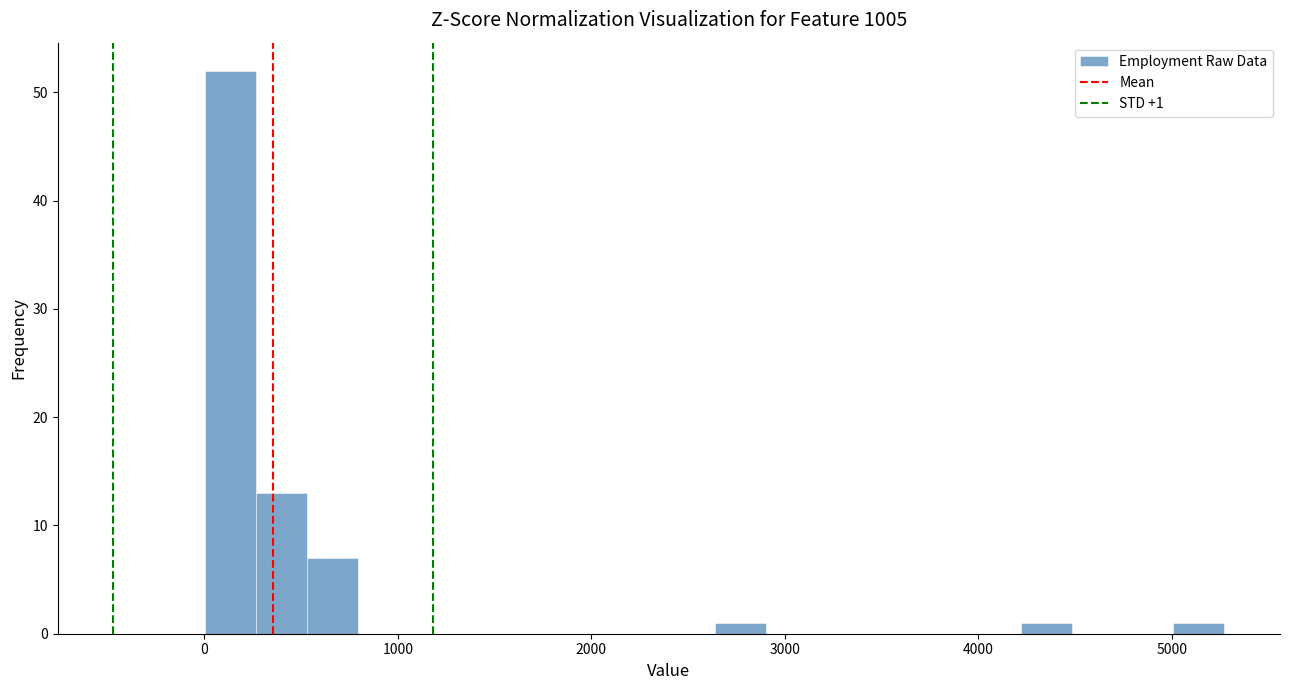

Read against the x-axis, roughly where is the centre of the tallest bar?

100